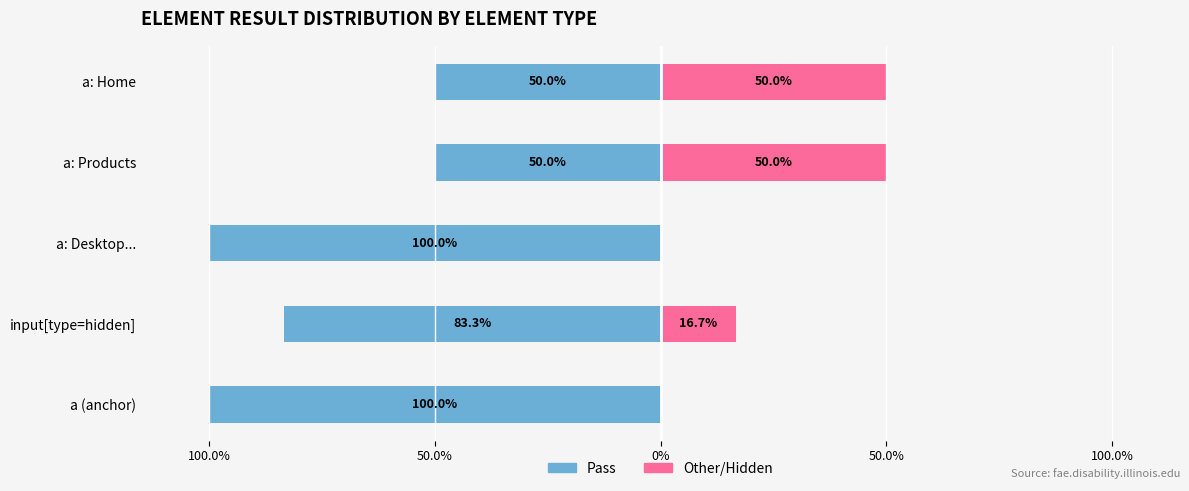

Reading left to right, what are all the values shown in this chart?

Pass: -100.0	-83.3	-100.0	-50.0	-50.0
Other/Non-Pass: 0.0	16.7	0.0	50.0	50.0